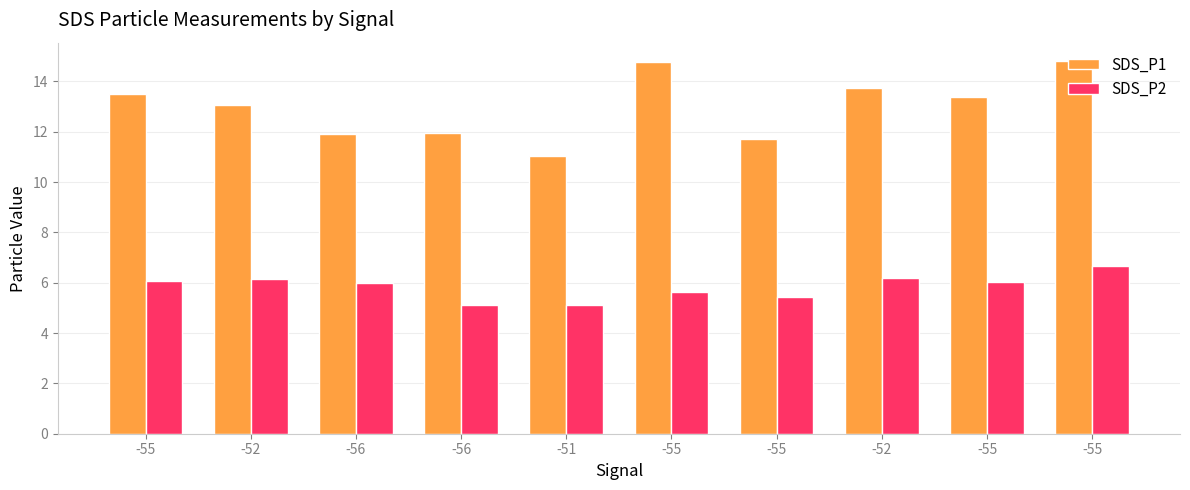

How many distinct data groups are displayed?

2